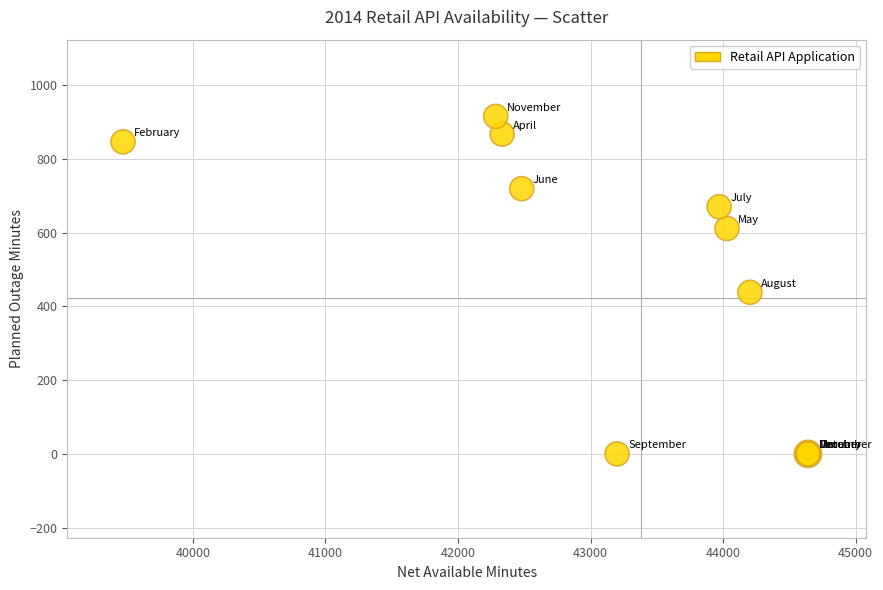

What Y value in the scatter plot is closest to 457?

438